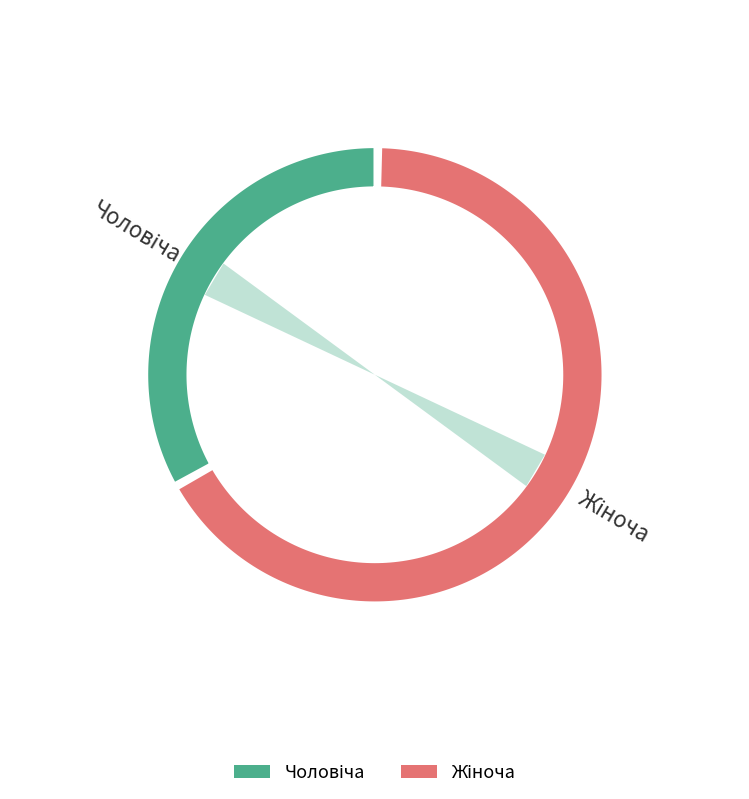

True or false: Чоловіча accounts for 33% of the total.

True